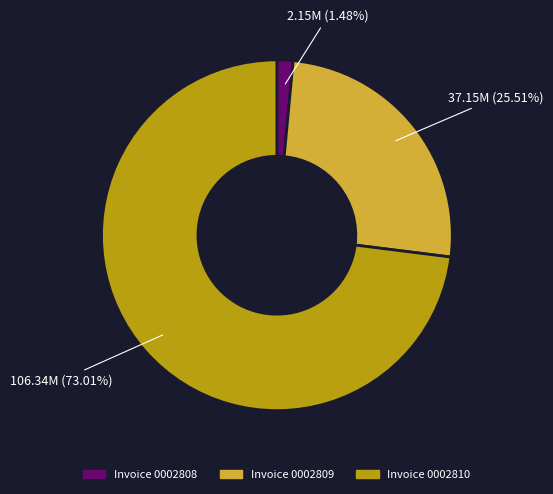

Which has a higher value, Invoice 0002810 or Invoice 0002808?

Invoice 0002810